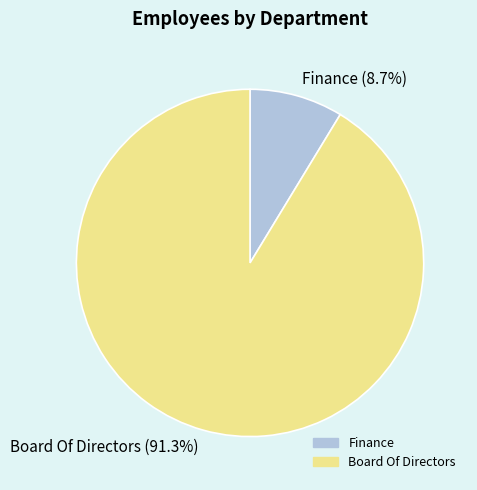

Rank the categories by value from highest to lowest.

Board Of Directors, Finance